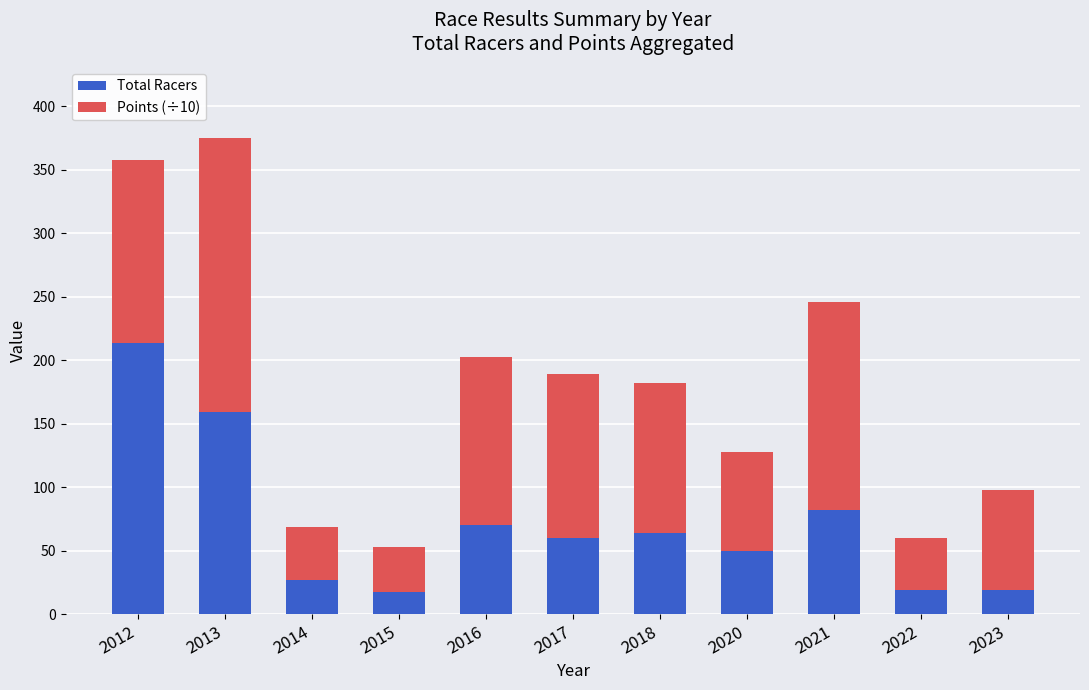

What are all the series names shown in the legend?

Total Racers, Points (÷10)